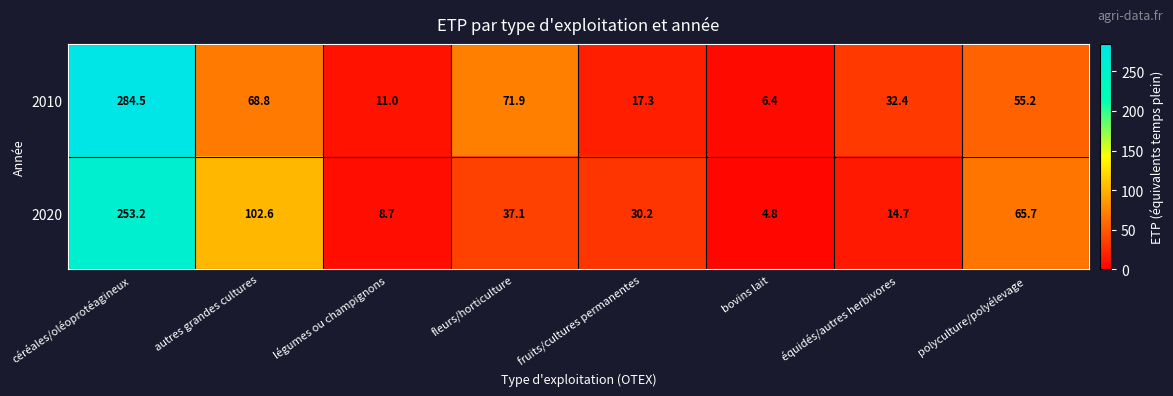

Count the number of categories in the chart.

8